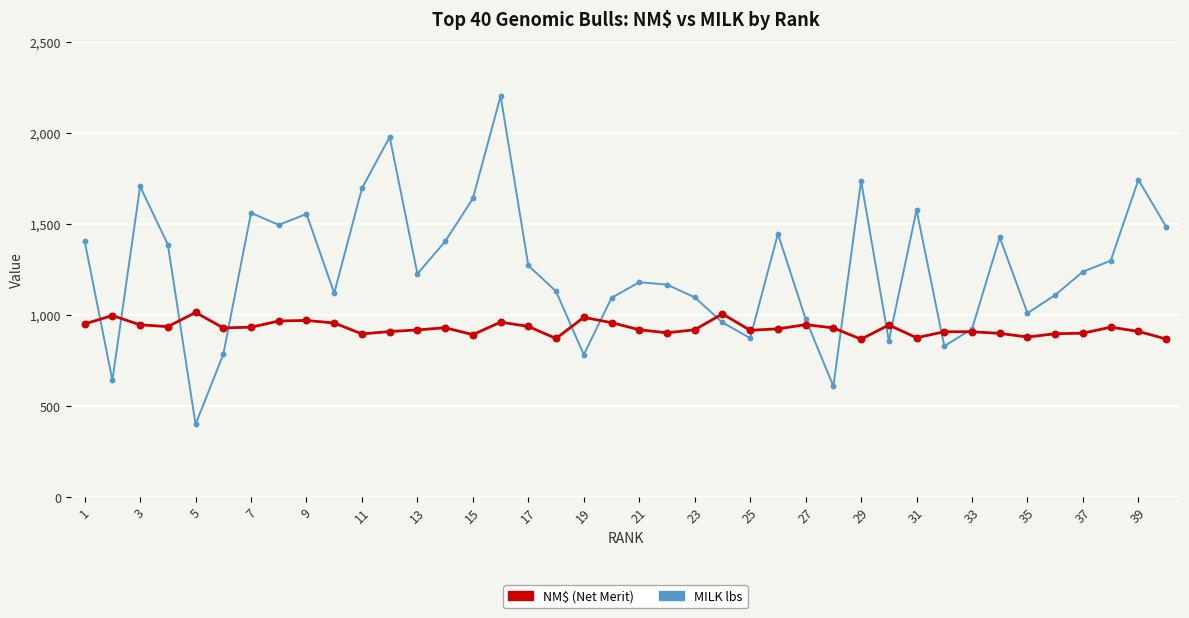

What is the greatest value displayed?

2202